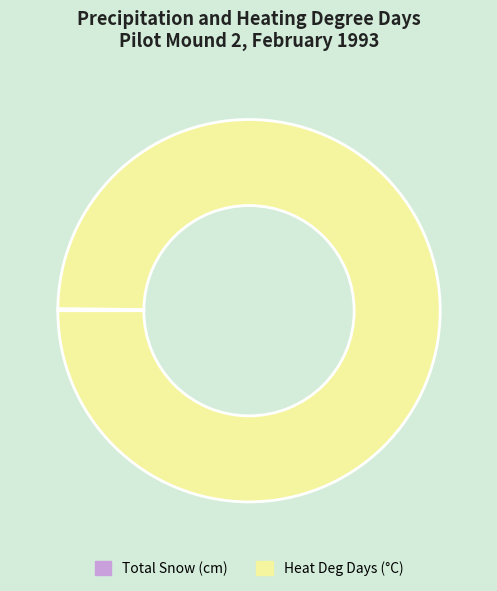

What is the majority slice?

Heat Deg Days (°C)